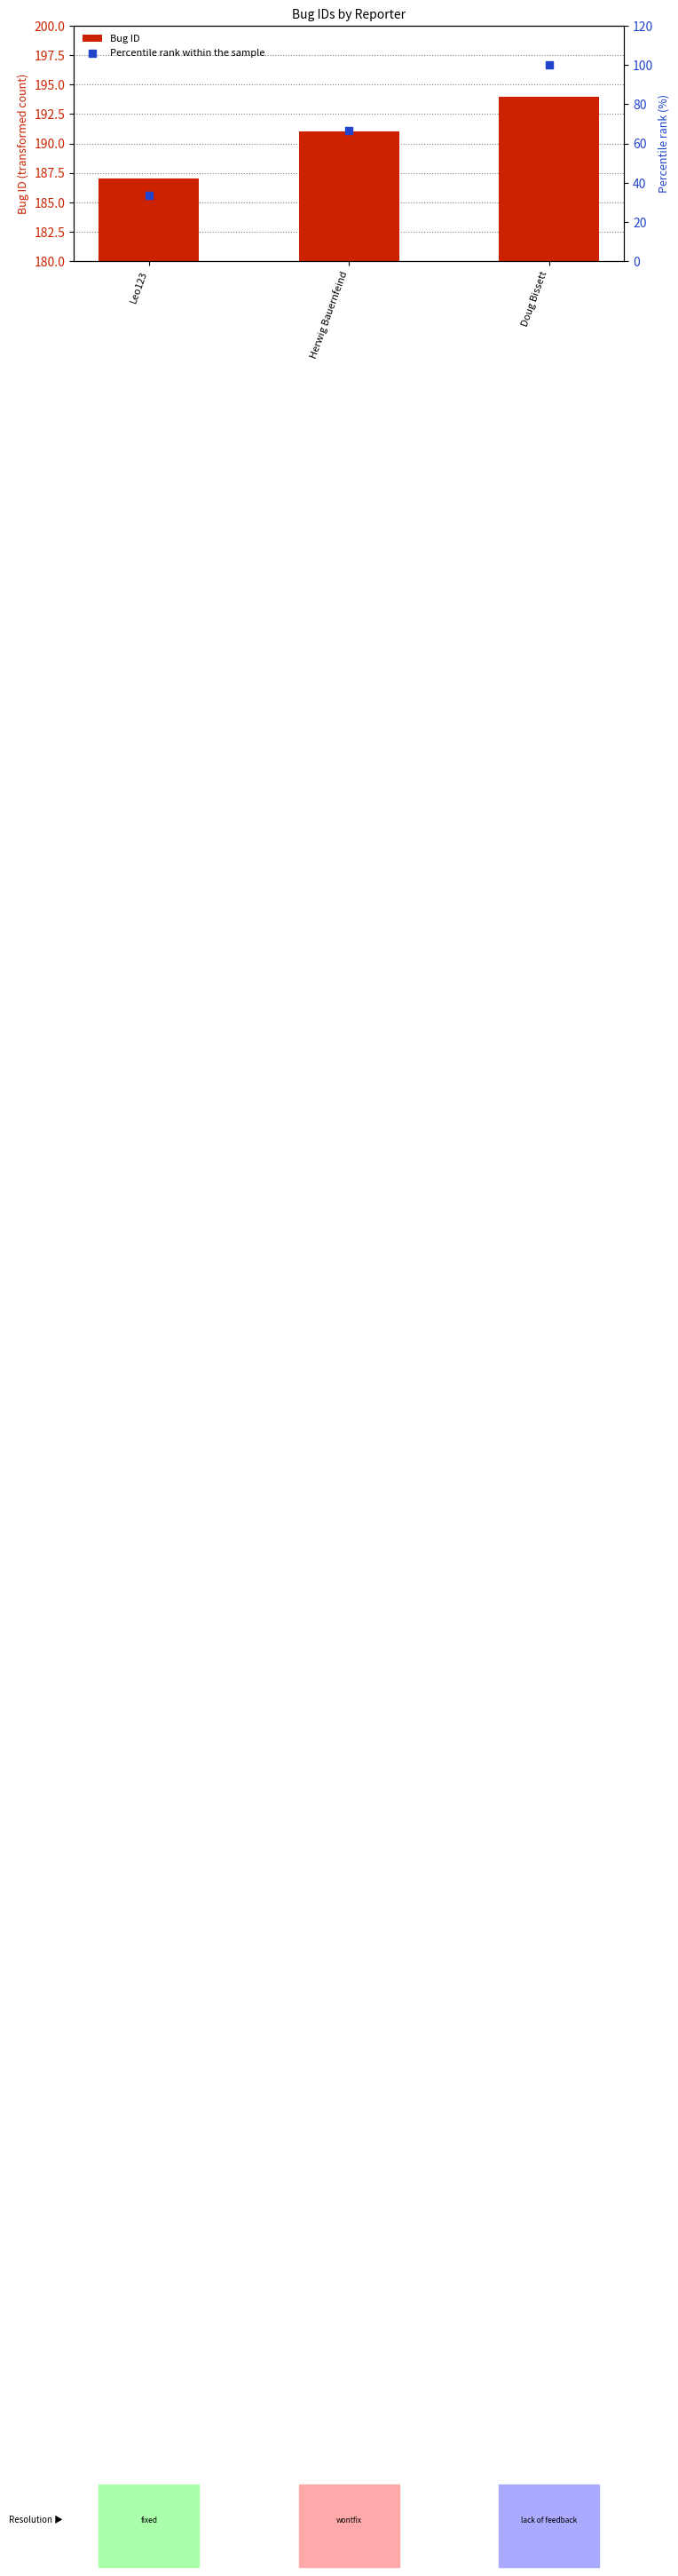

Which series has the largest total across all categories?

Bug ID